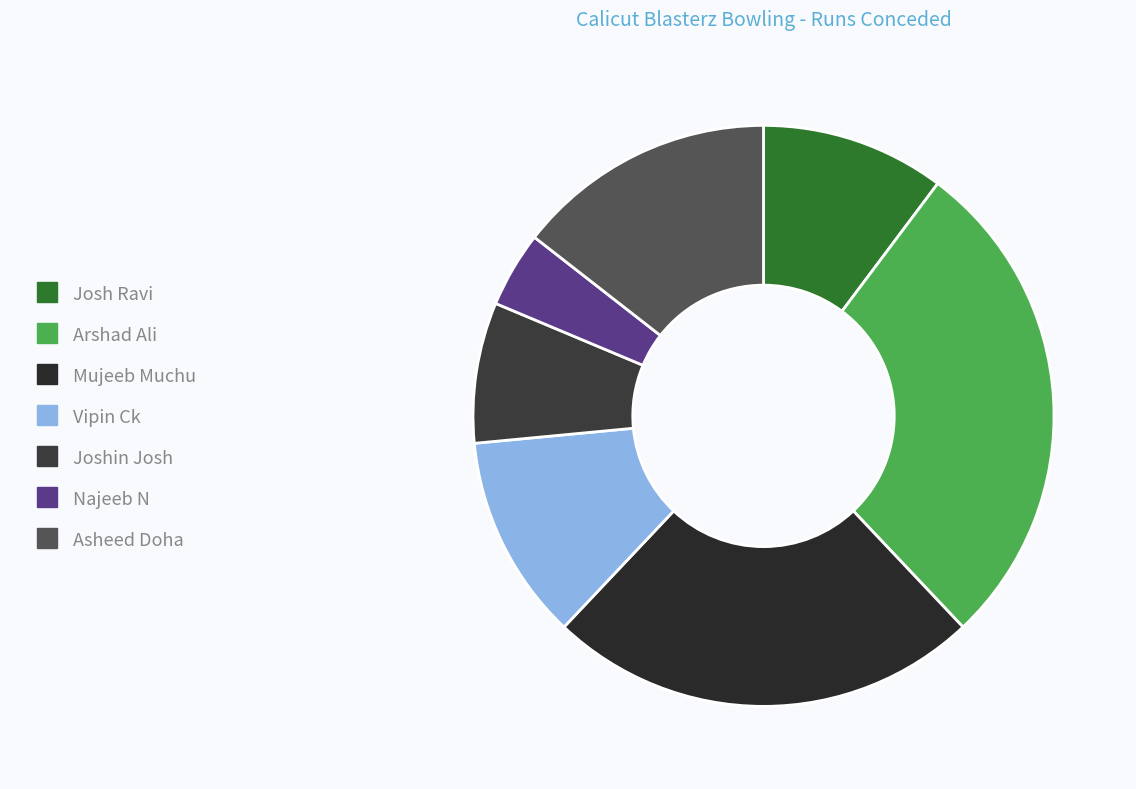

What is the ratio of the value at Josh Ravi to the value at Asheed Doha?

0.7